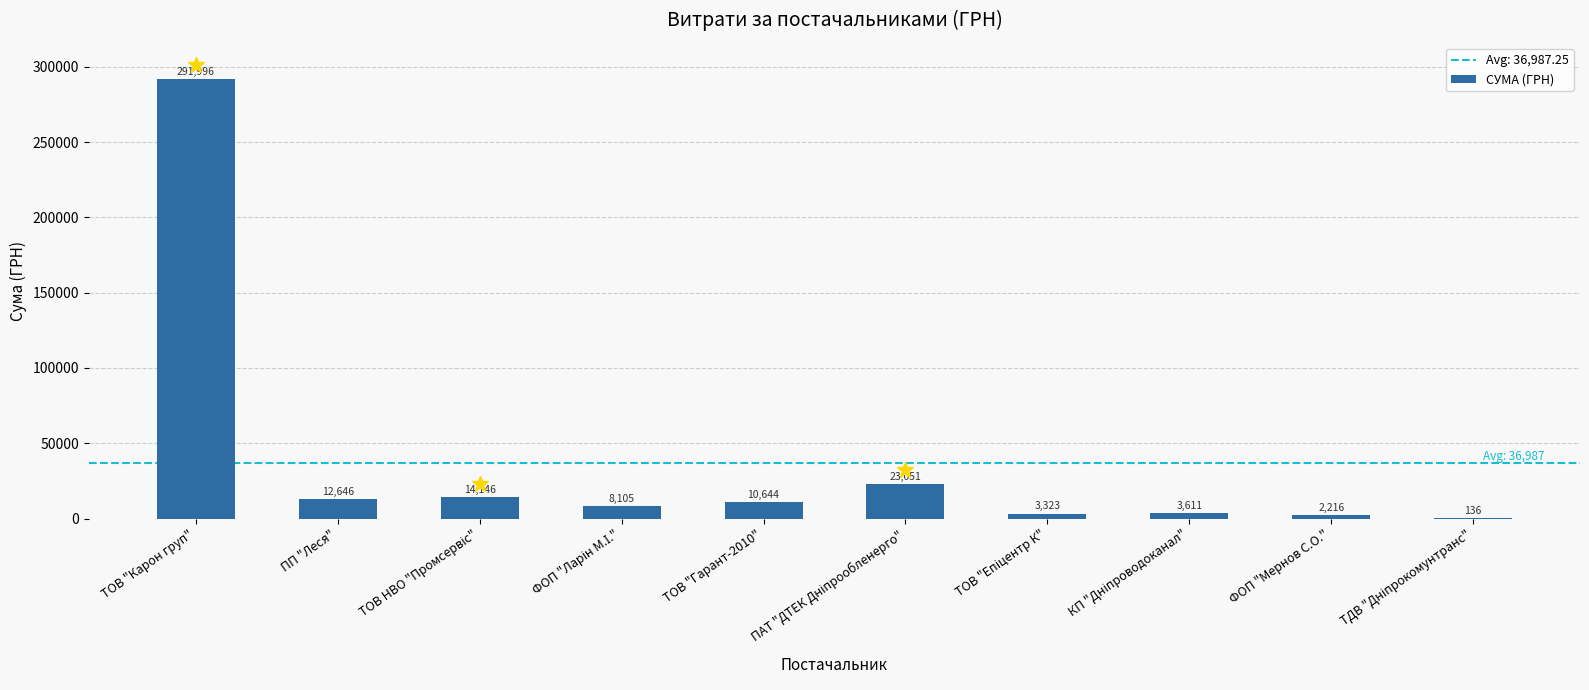

The chart shows a value of 151347.1 at ТОВ "Карон груп". True or false?

False